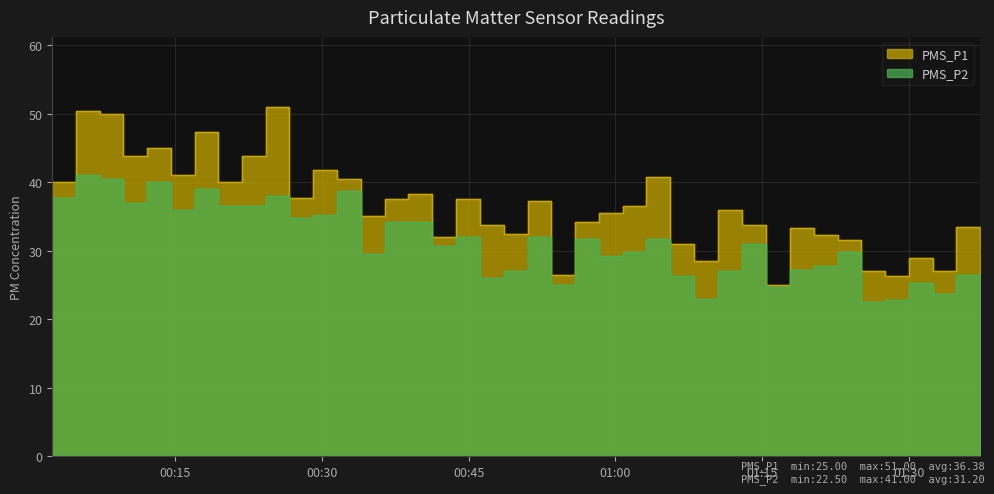

Which has a higher value, 2021/10/25 00:31:32 or 2021/10/25 01:27:35?

2021/10/25 00:31:32